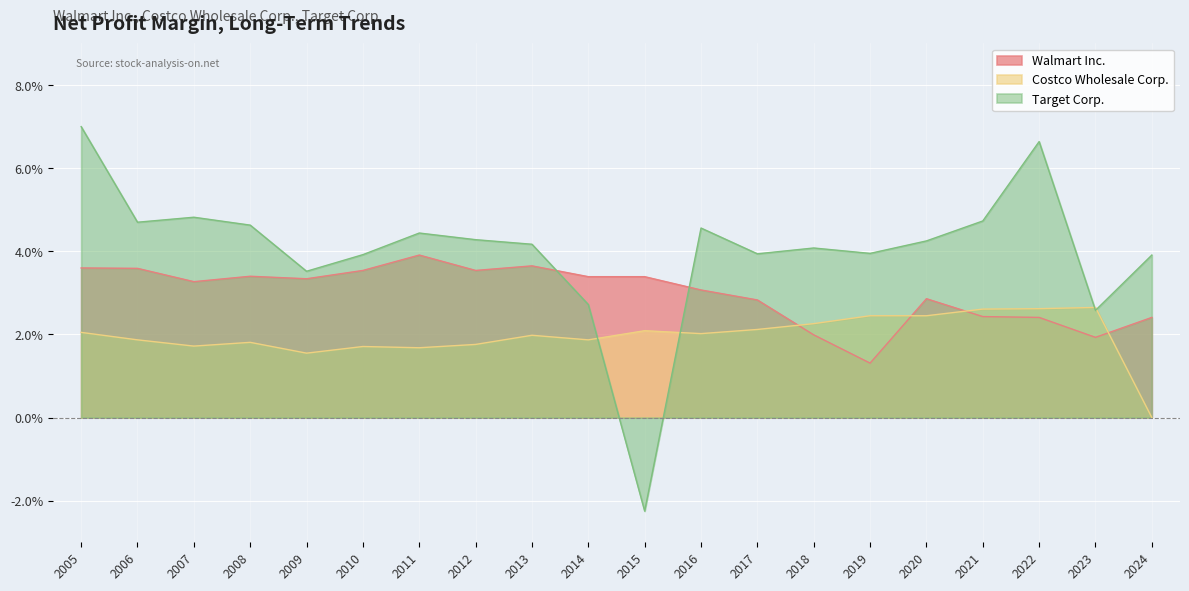

Does the chart display data point markers on the line(s)?

No